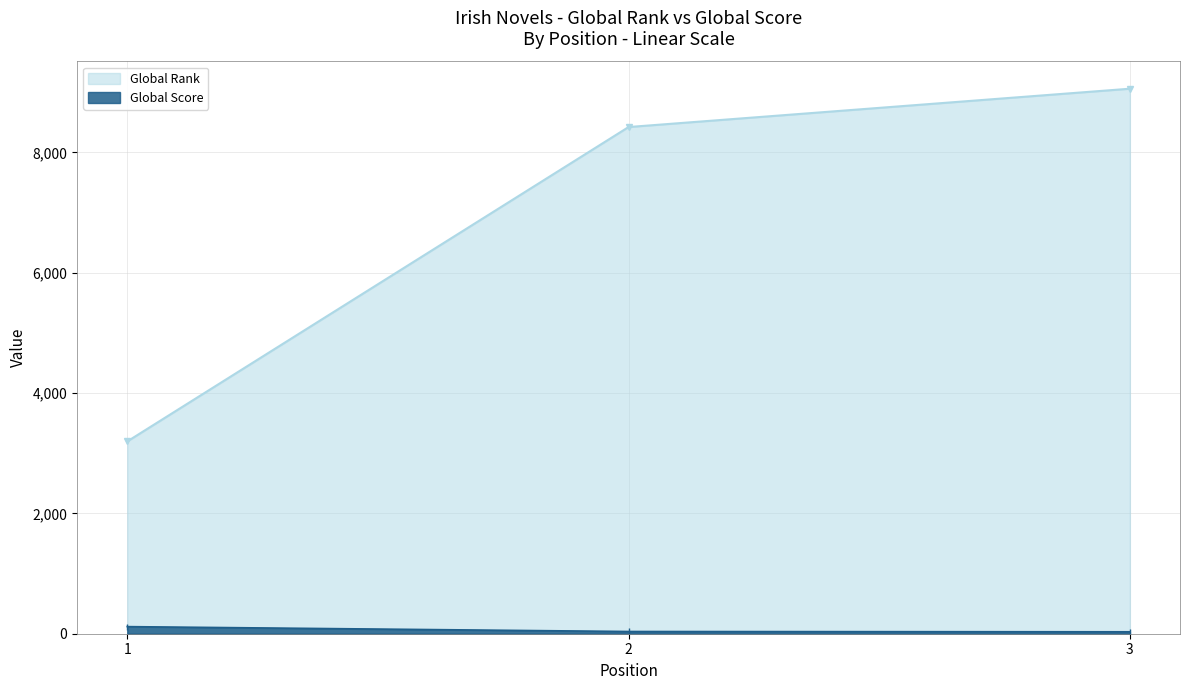

What is the minimum value shown in the chart?

32